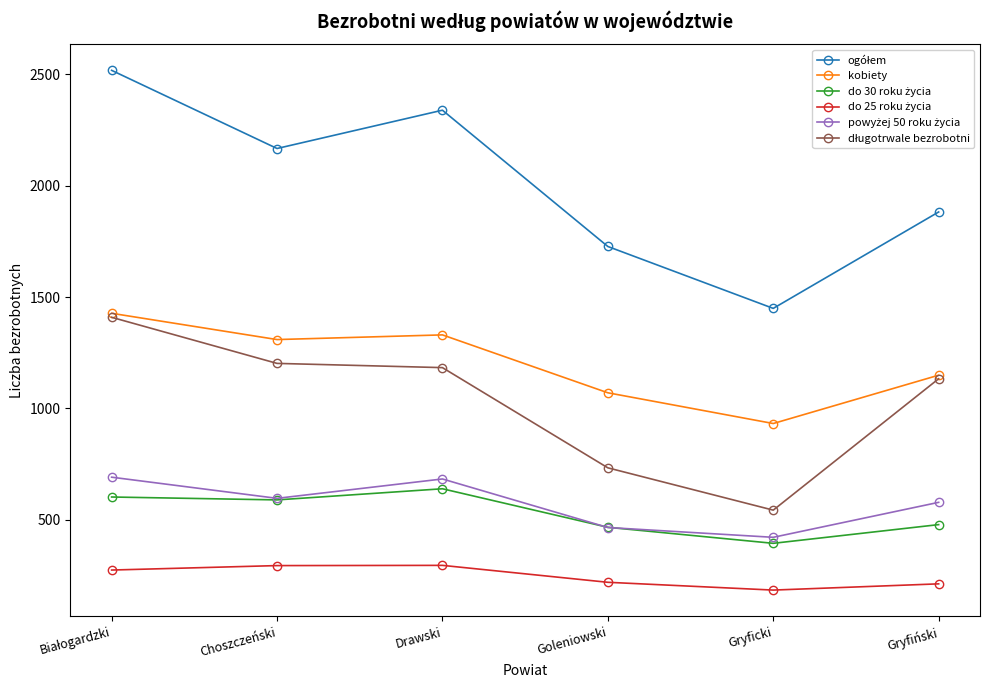

What is the greatest value displayed?

2518